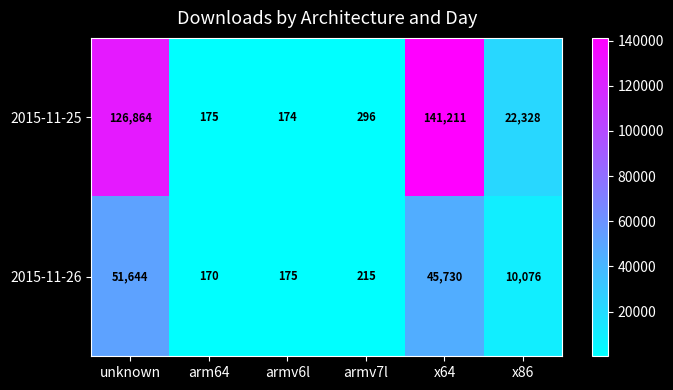

What is the average value of the 2015-11-26 series?

18002